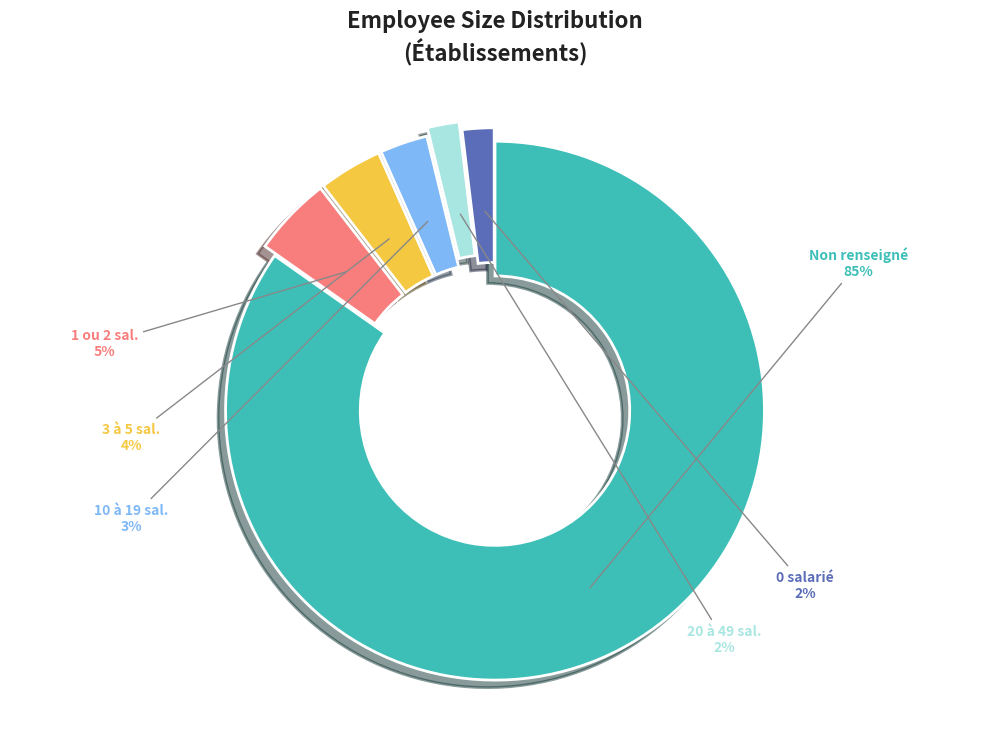

What is the ratio of the value at 1 ou 2 sal. to the value at 0 salarié?

2.5